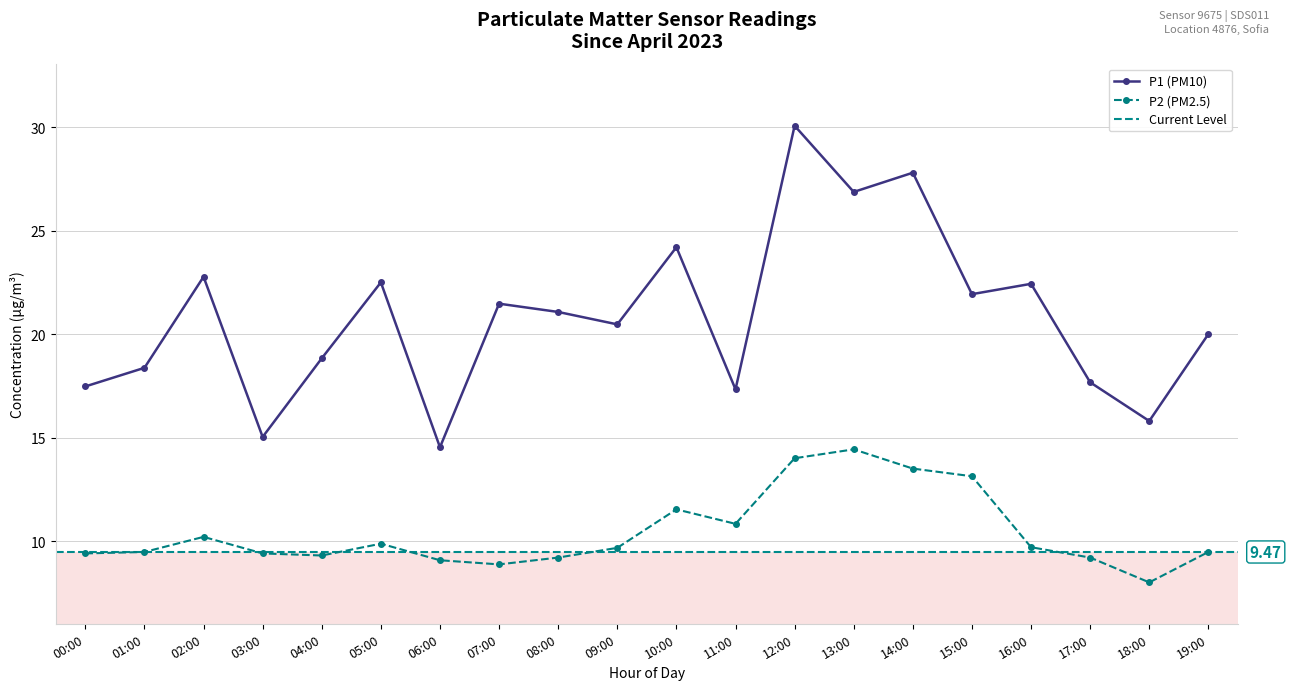

True or false: P2 and P1 cross at least once.

False